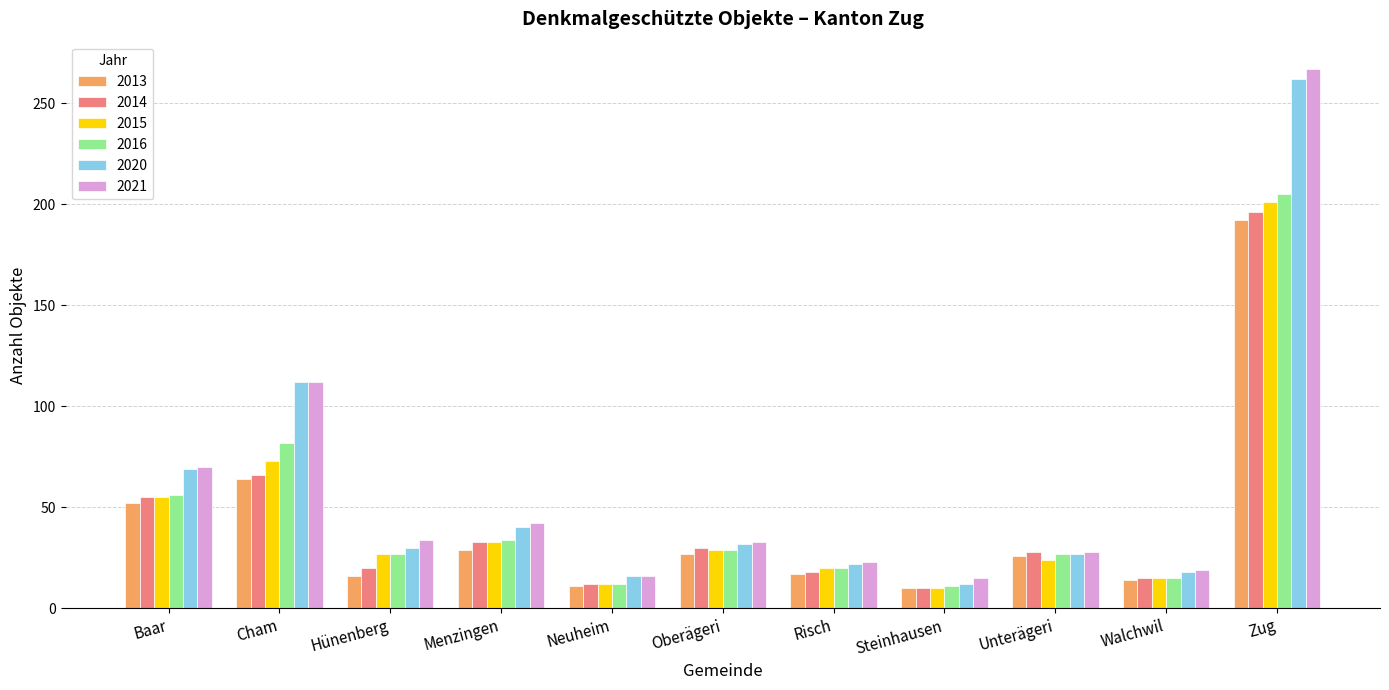

Where is 2020 nearest to the value 137?

Cham